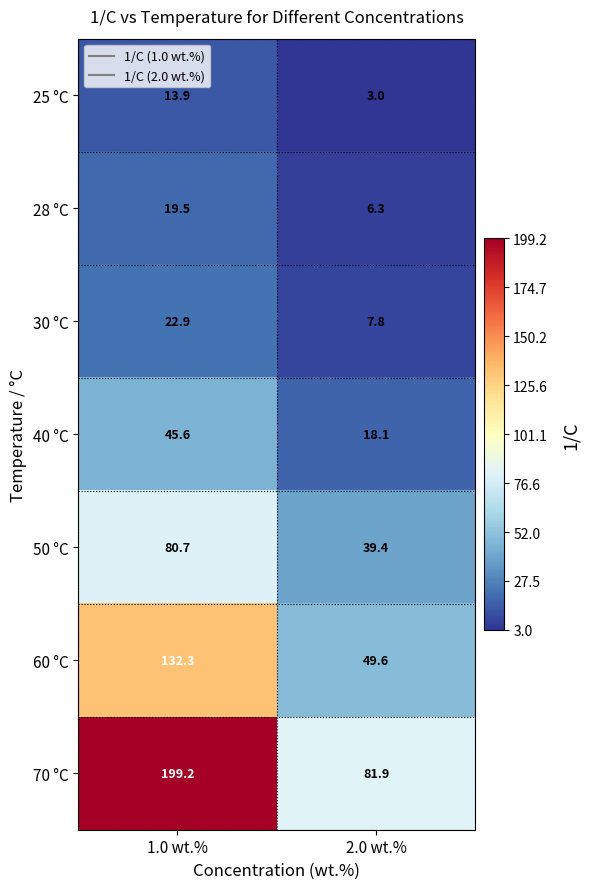

Which label corresponds to the largest value in the chart?

1.0 wt.%